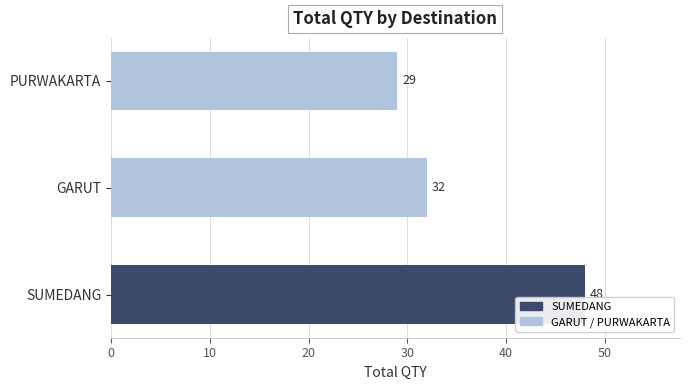

The value at SUMEDANG is 19. True or false?

False